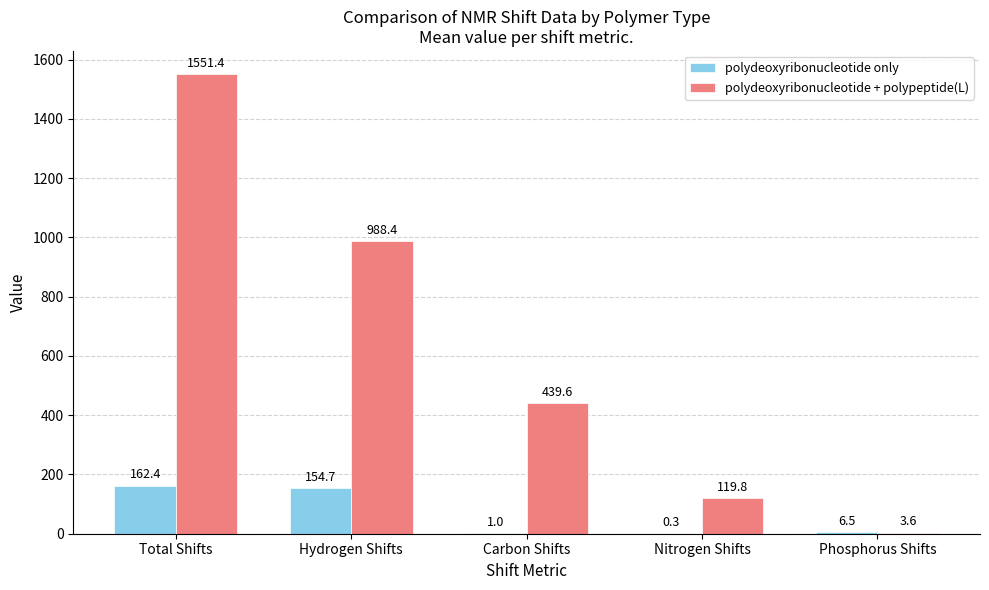

The polydeoxyribonucleotide only series shows 154.7 at Hydrogen Shifts. True or false?

True